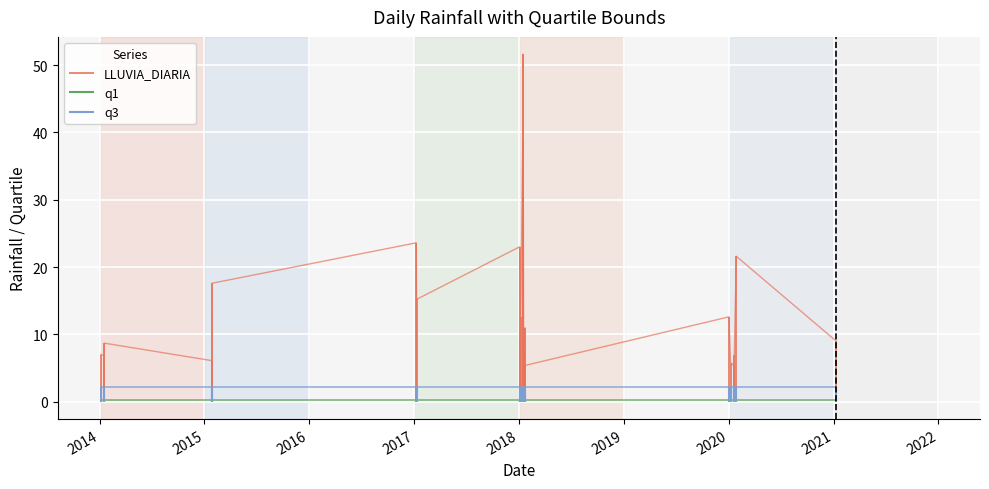

What is the average value of the q1 series?

0.3